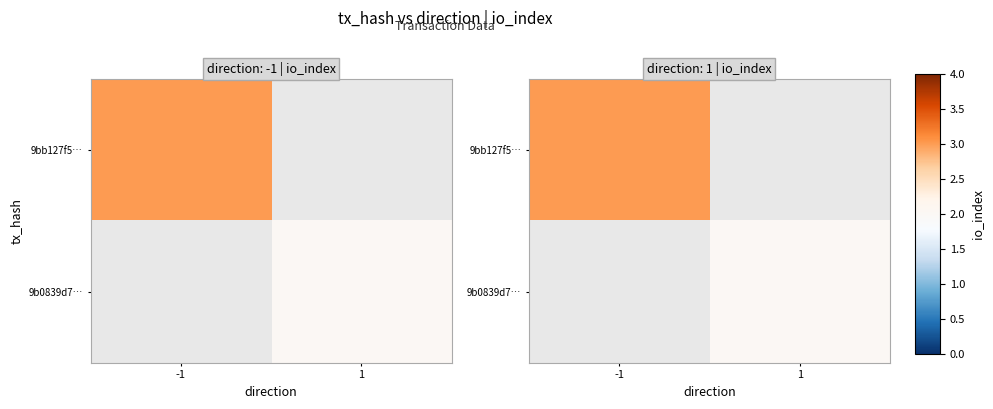

At how many categories does at least one series exceed 2?

1